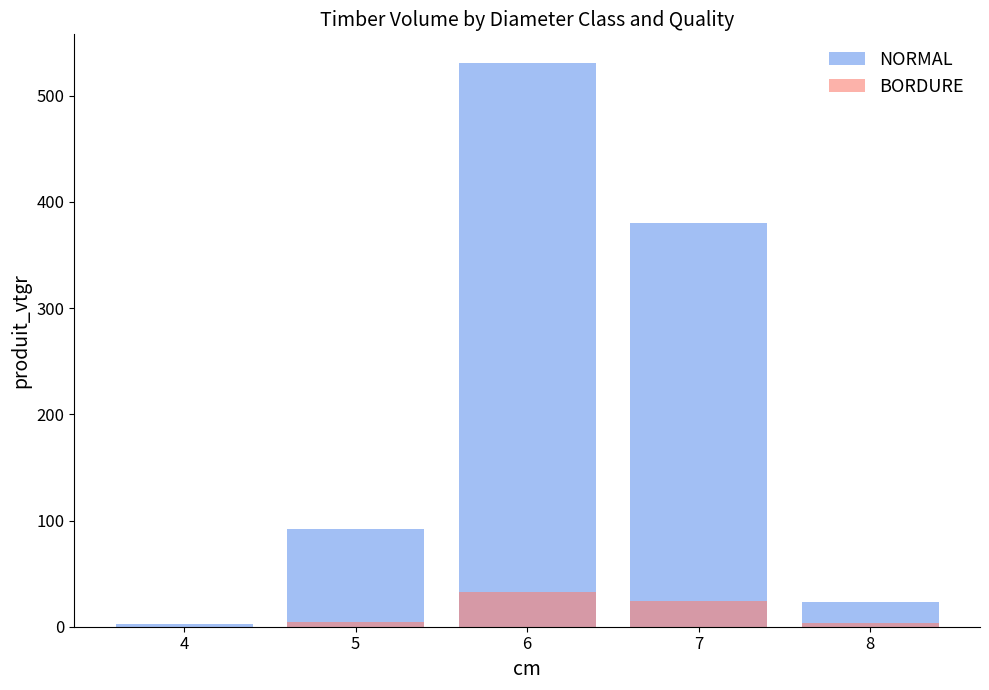

Rank the series at 6 from highest to lowest value.

NORMAL, BORDURE